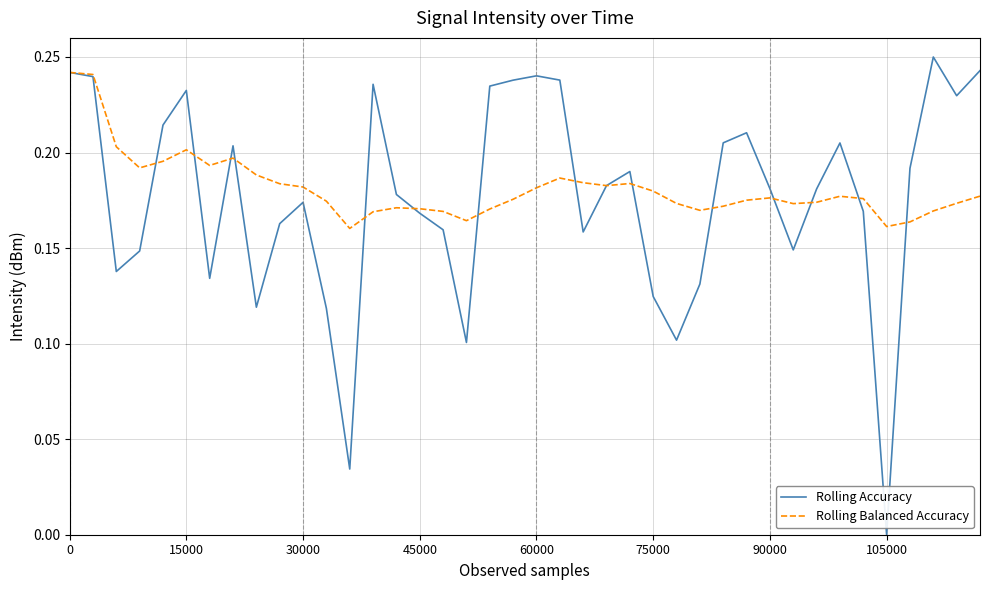

Which series has the widest spread of values?

Rolling Accuracy